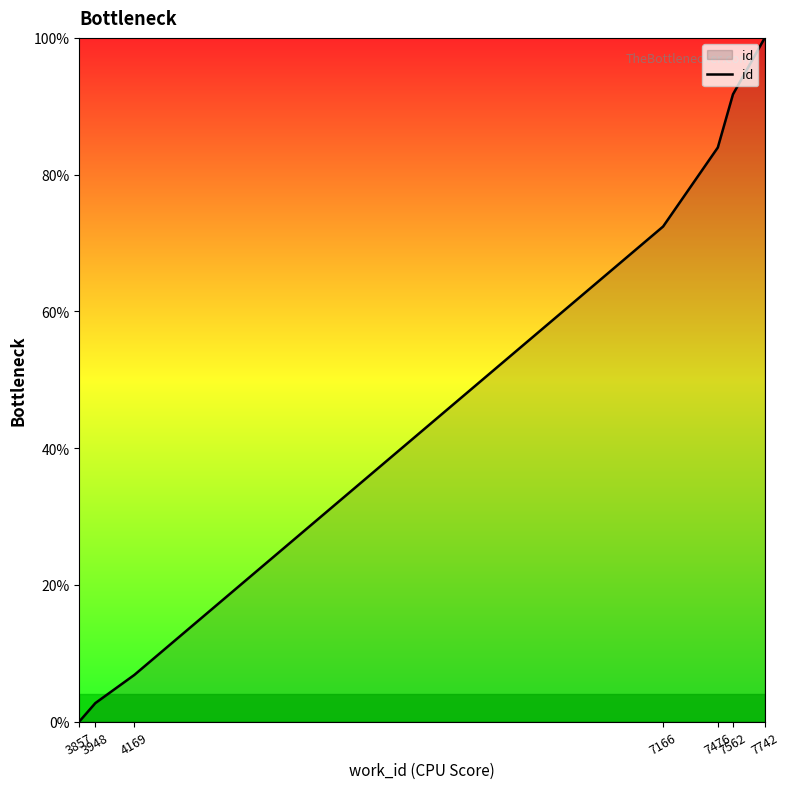

What is the sum of the values at 7476 and 7166?

156.4